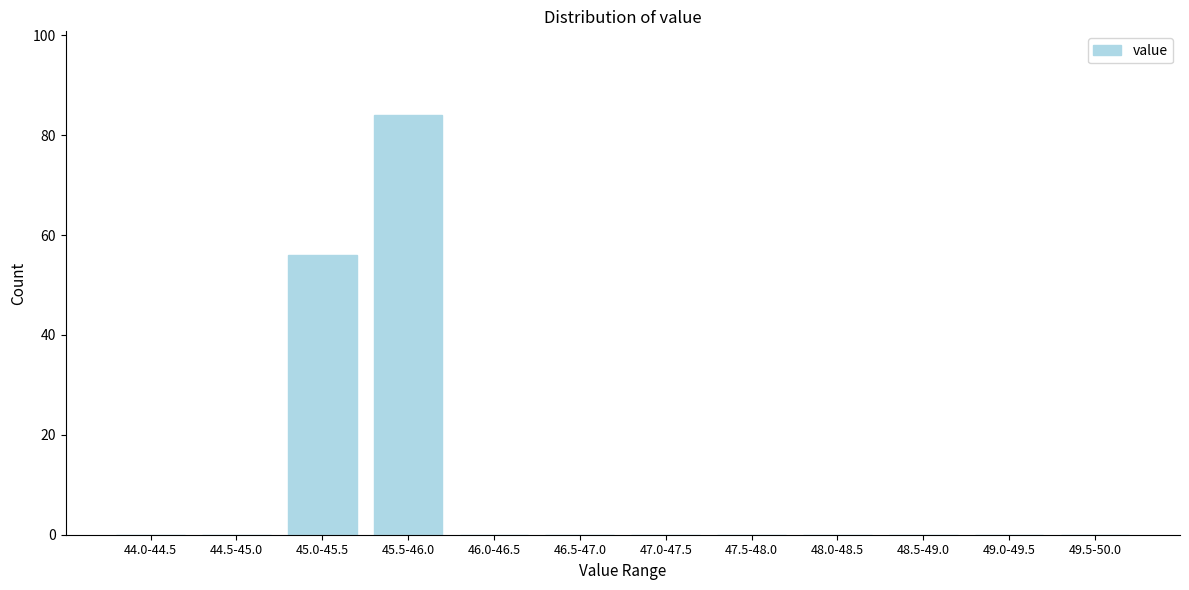

Reading right to left, extract all data points from this chart.

49.5-50.0=0	49.0-49.5=0	48.5-49.0=0	48.0-48.5=0	47.5-48.0=0	47.0-47.5=0	46.5-47.0=0	46.0-46.5=0	45.5-46.0=84	45.0-45.5=56	44.5-45.0=0	44.0-44.5=0